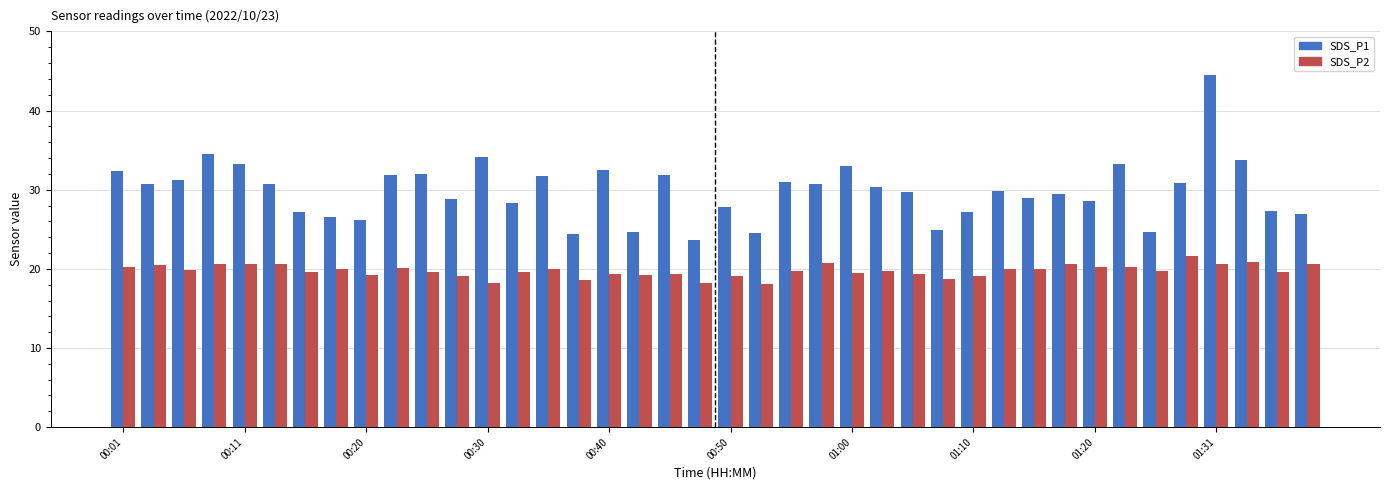

What is the minimum value shown in the chart?

18.1